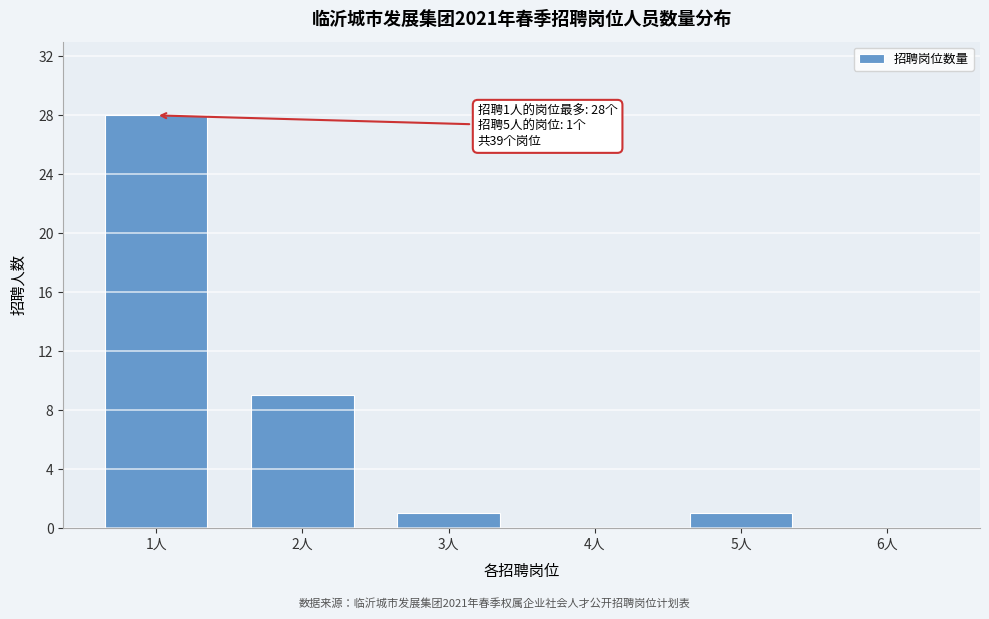

Reading left to right, extract all data points from this chart.

1人=28	2人=9	3人=1	4人=0	5人=1	6人=0